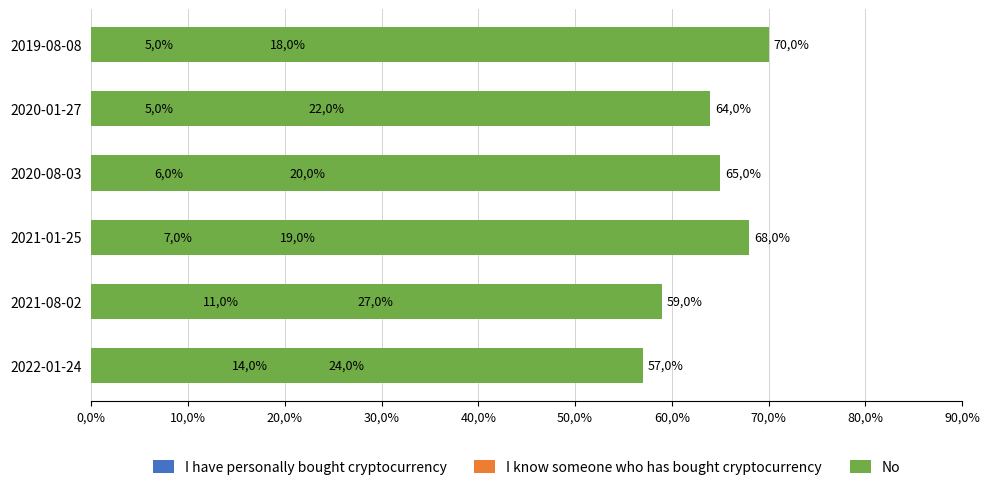

Between 2021-08-02 and 2022-01-24, which series saw the biggest shift?

I know someone who has bought cryptocurrency